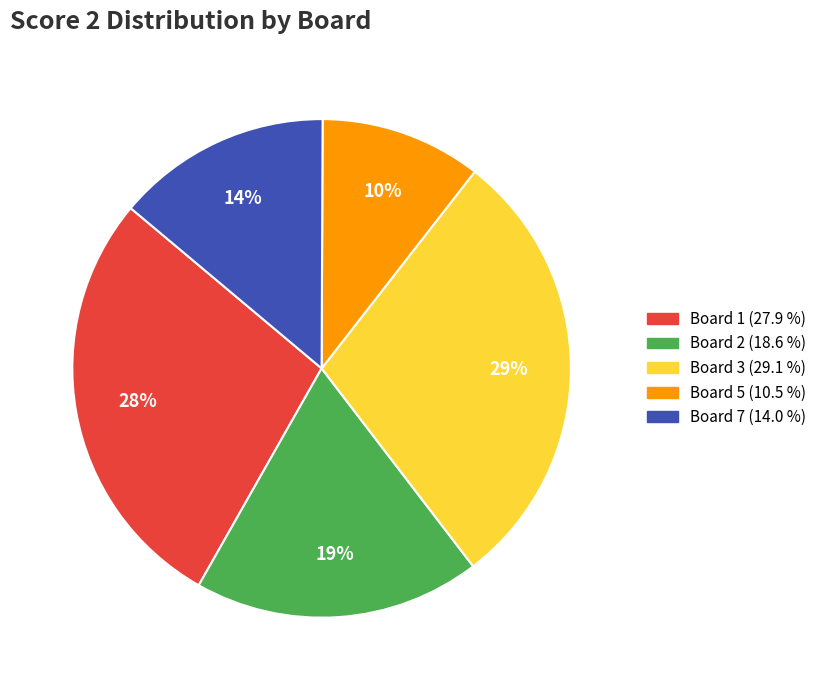

Is there any slice that represents more than half of the pie?

No